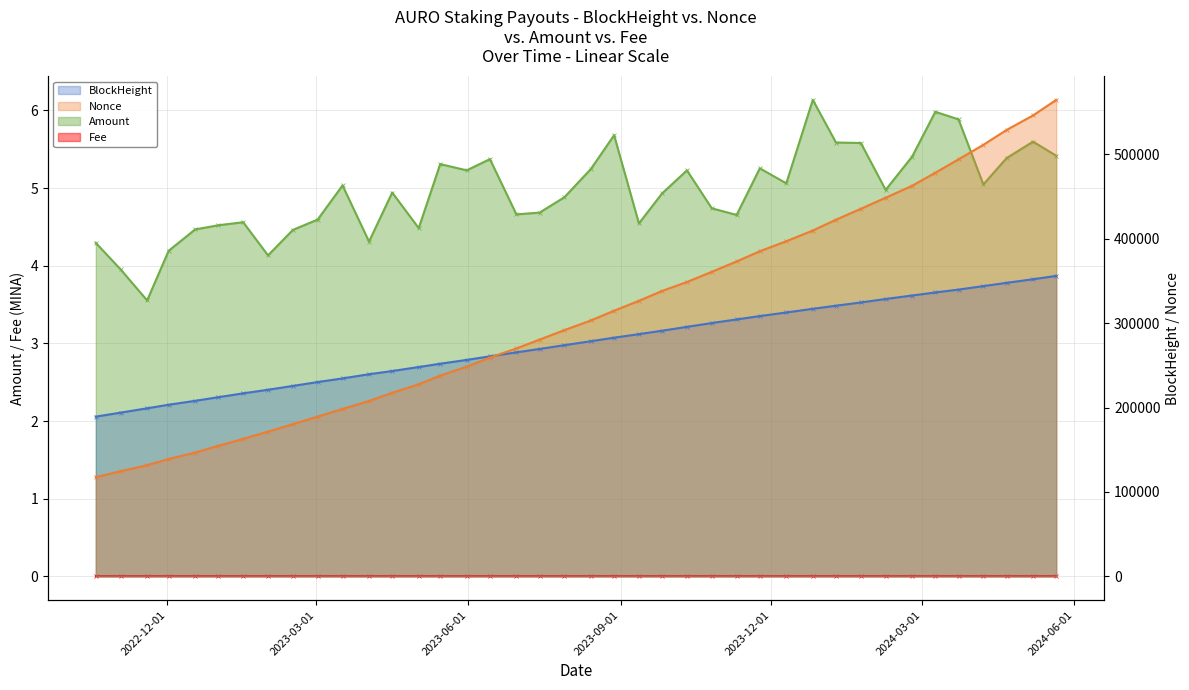

What is the label of the 19th point from the right?

2023-08-28